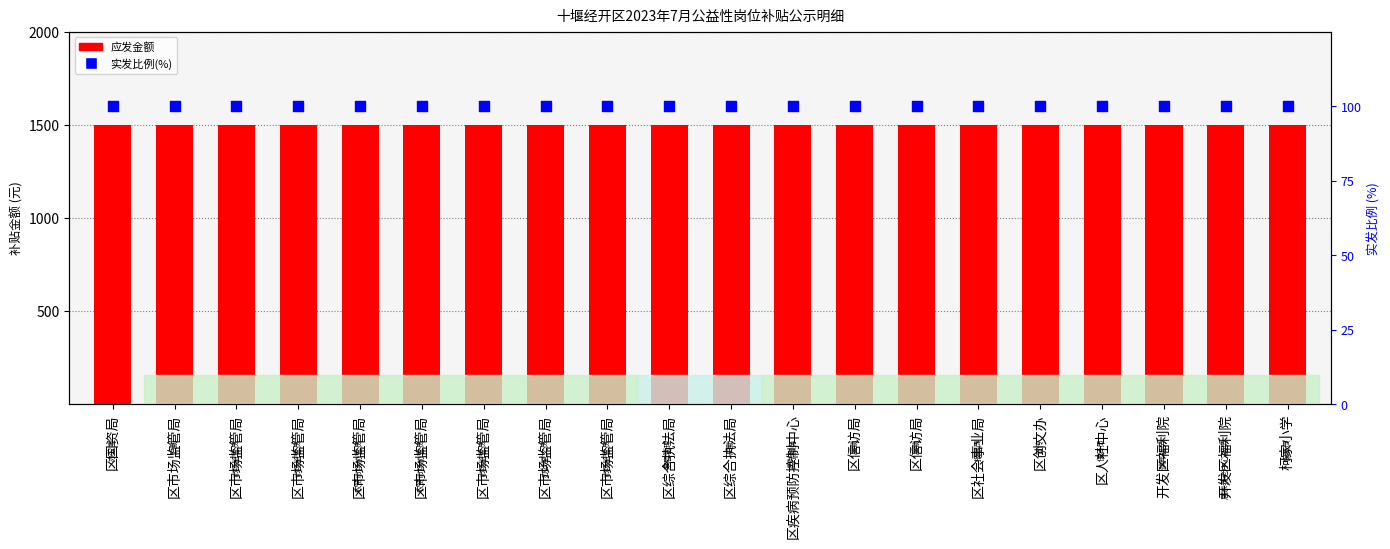

At how many categories does at least one series exceed 1458?

20